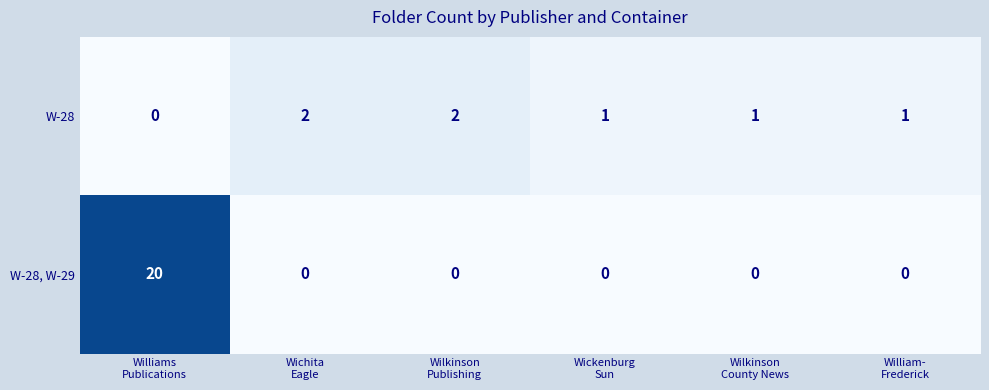

Rank the series by their maximum value, from lowest to highest.

W-28, W-28, W-29